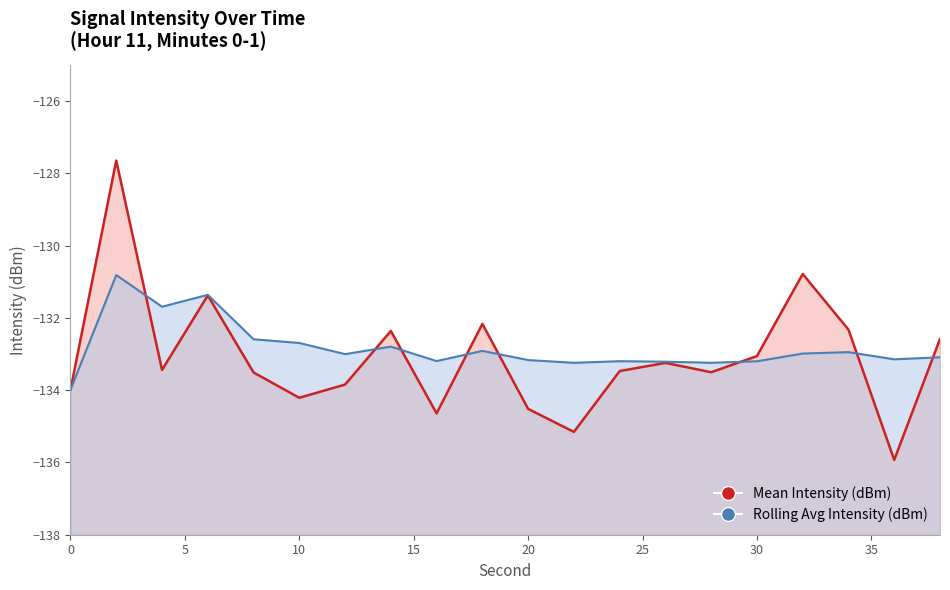

How many data points in Rolling Avg Intensity (dBm) are above -133?

9